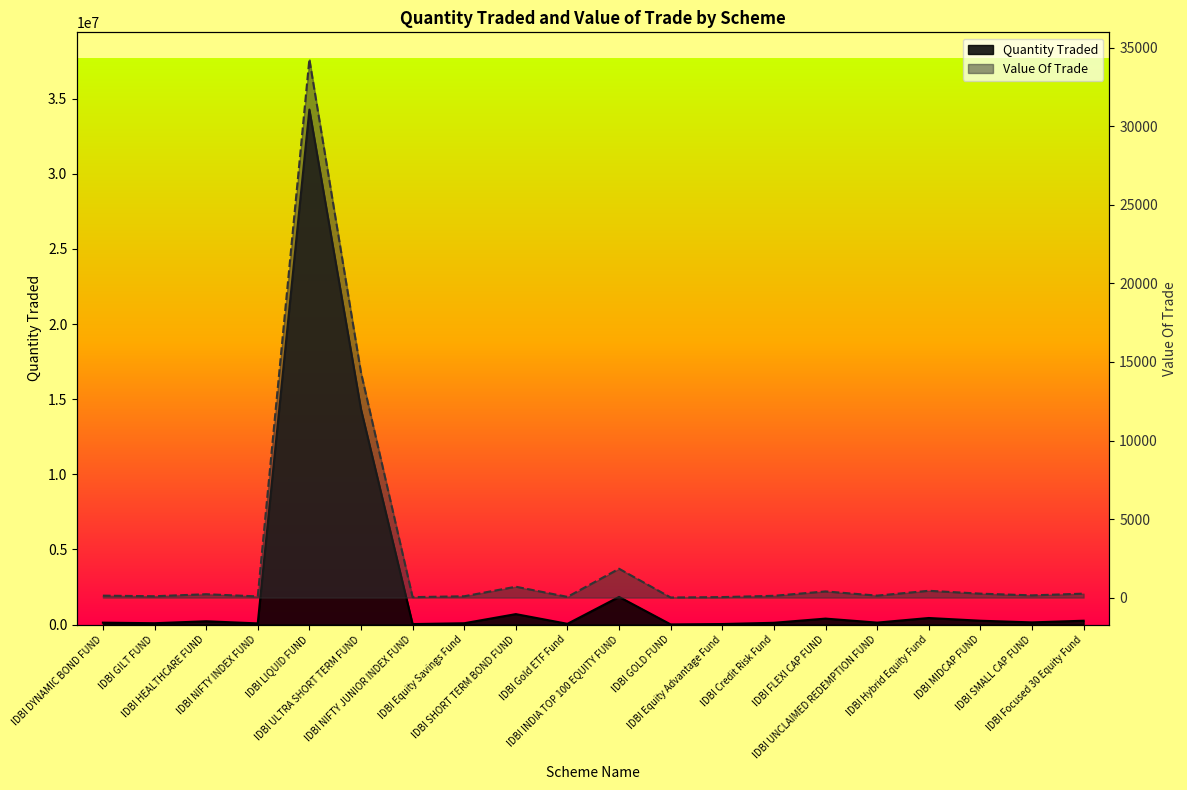

At which label does Quantity Traded reach its peak?

IDBI LIQUID FUND